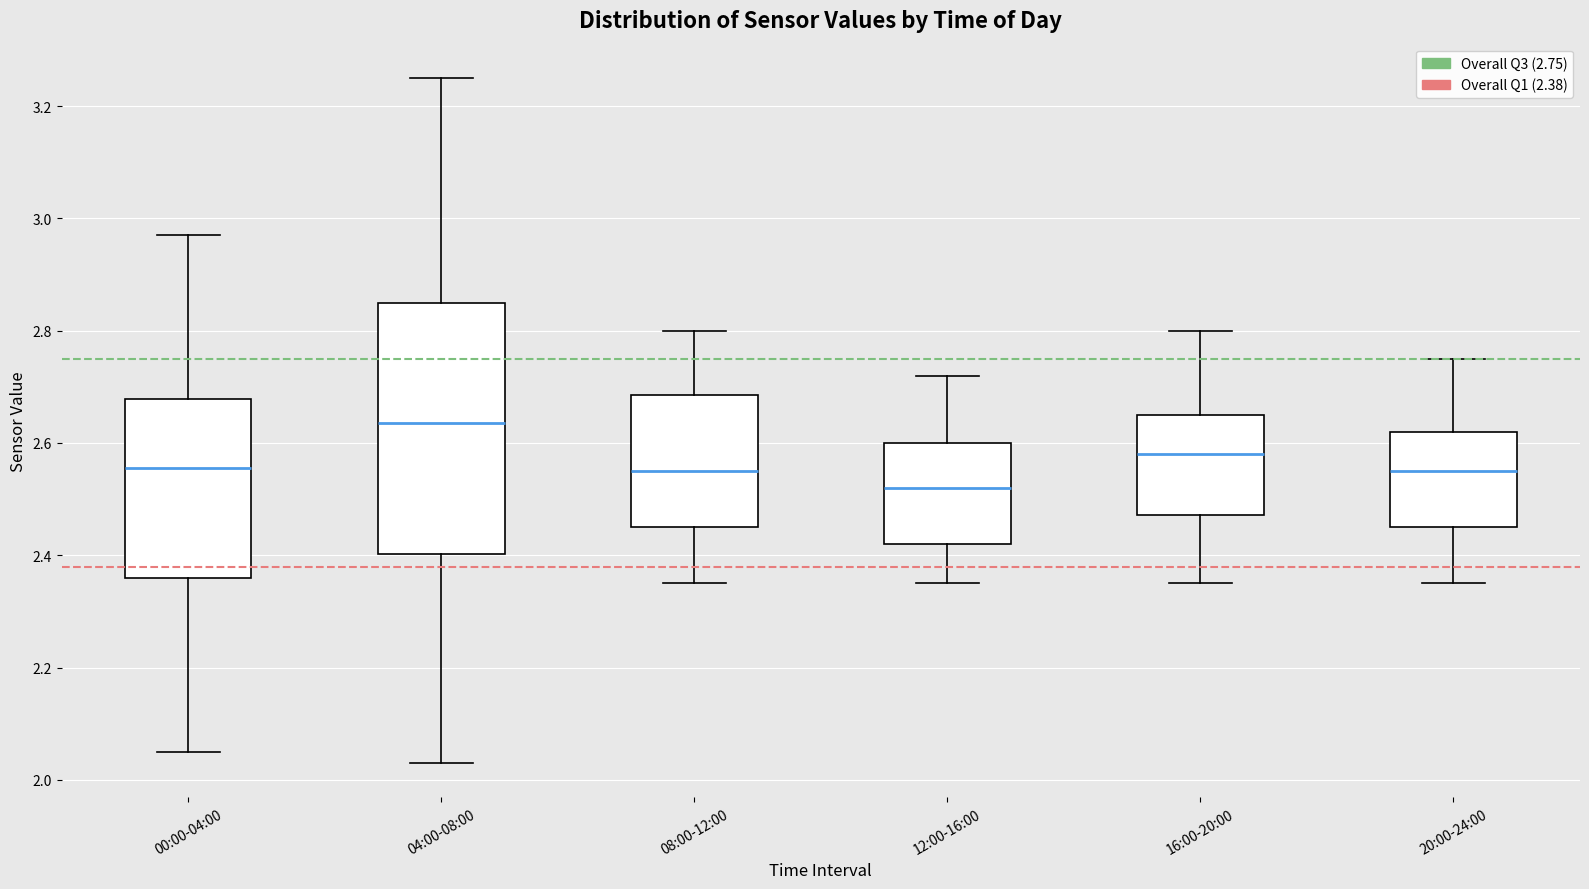

Comparing the boxes themselves (not the whiskers), which one is the tallest?

04:00-08:00